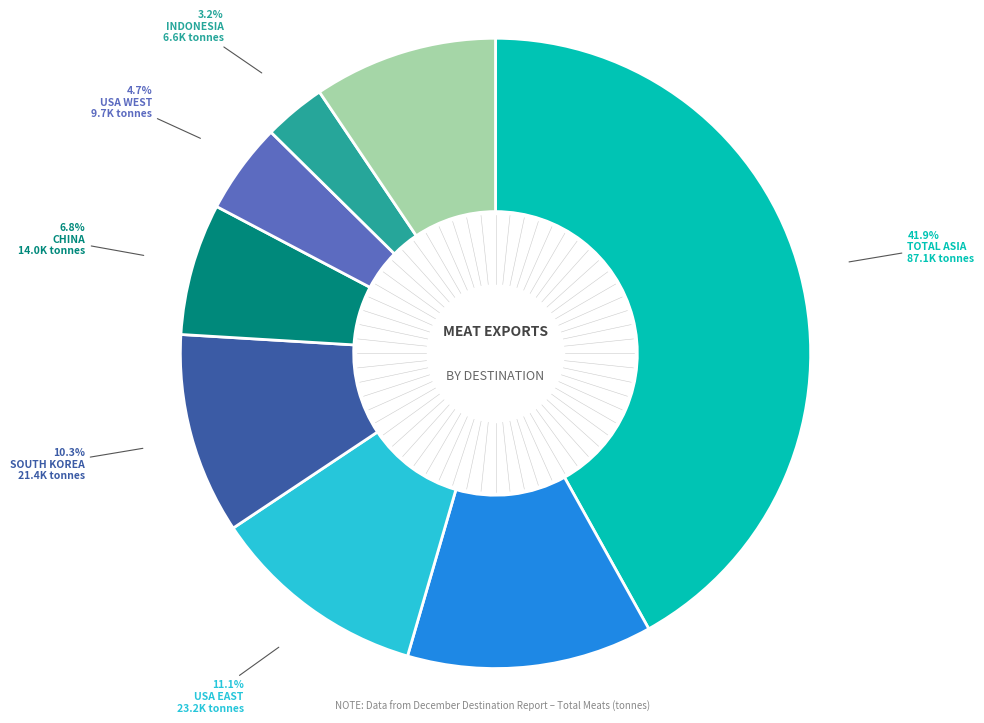

Is there a majority slice in this chart?

No